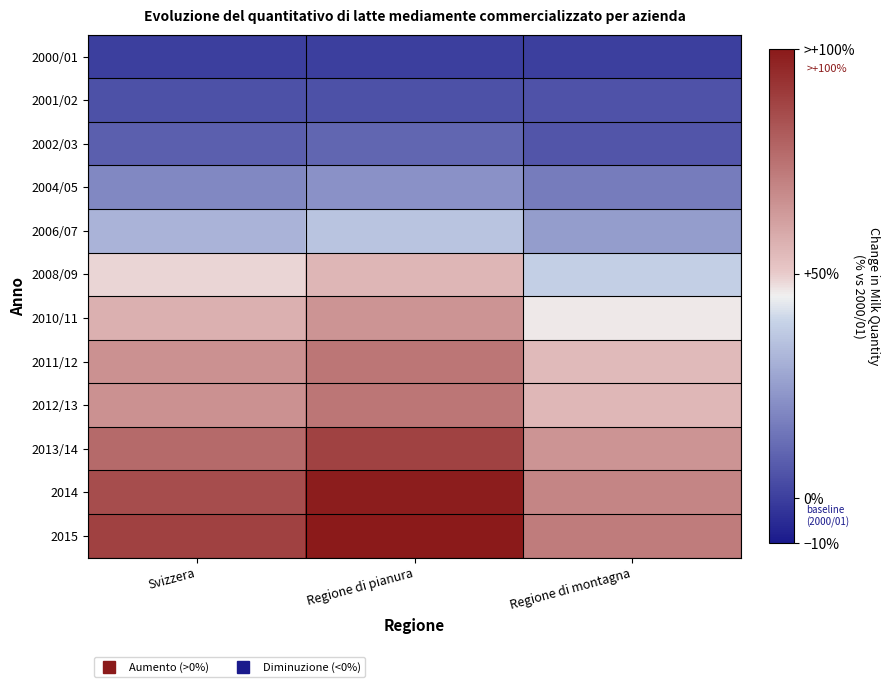

Which category has the lowest value across all series?

Svizzera